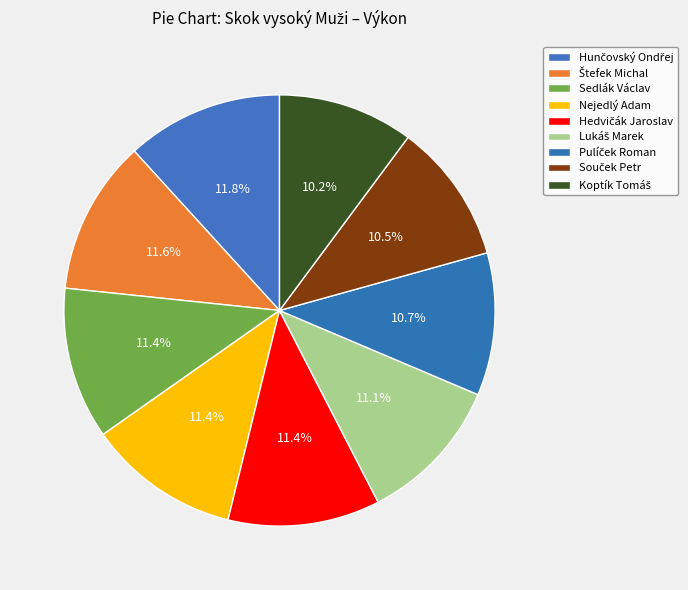

How many segments does this pie chart have?

9